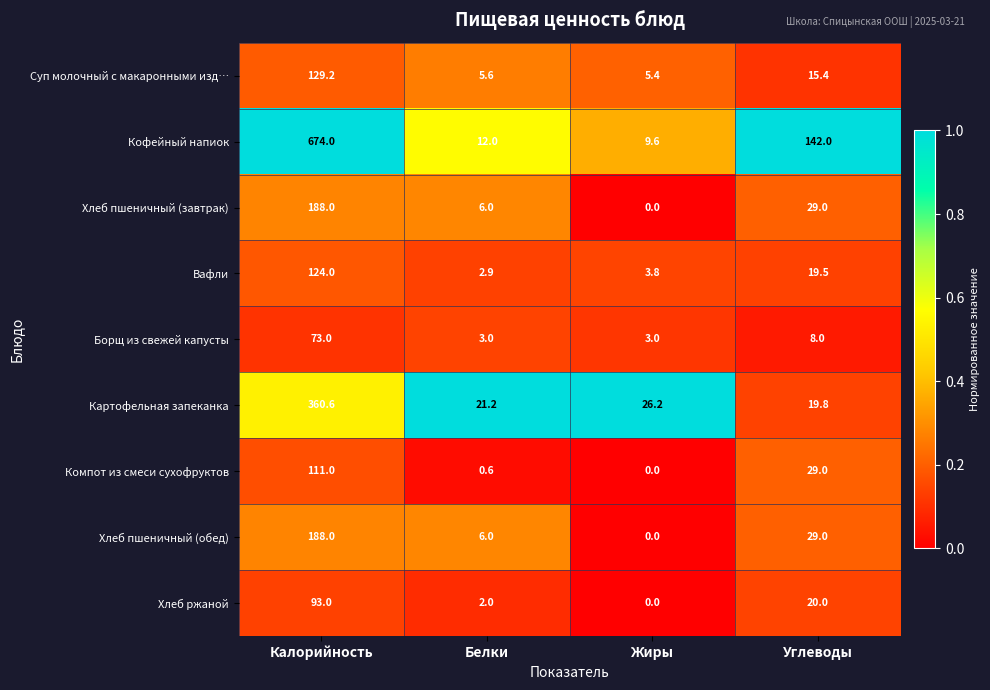

What is the average value of the Борщ из свежей капусты series?

21.8